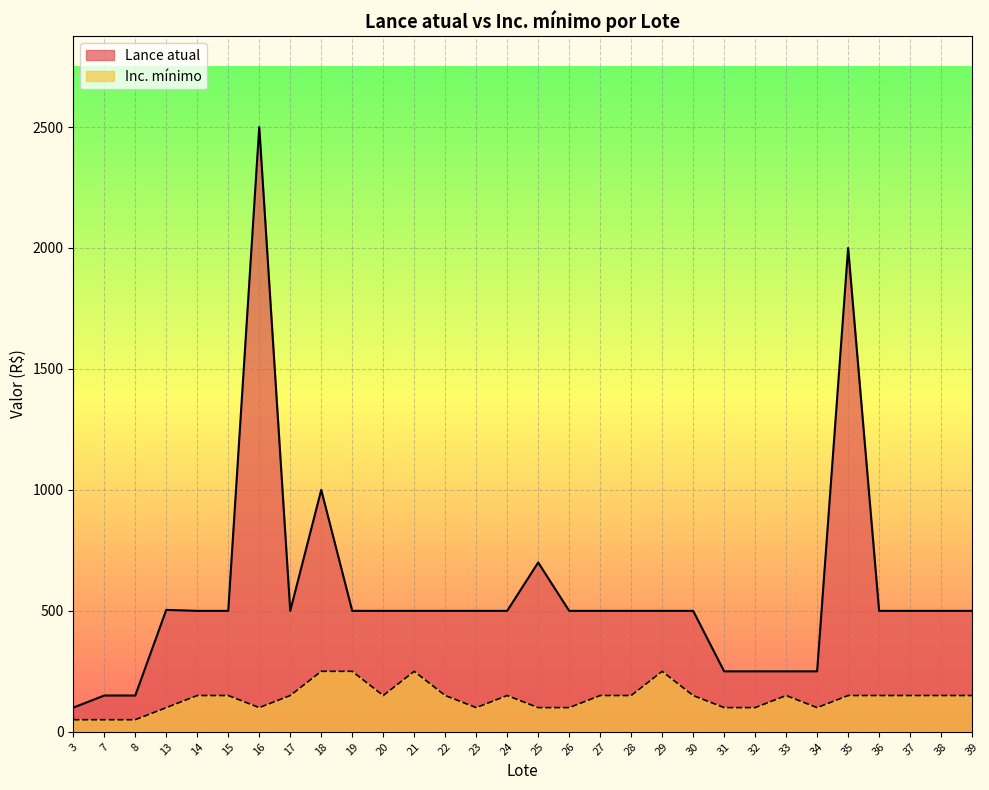

Which series has the largest total across all categories?

Lance atual